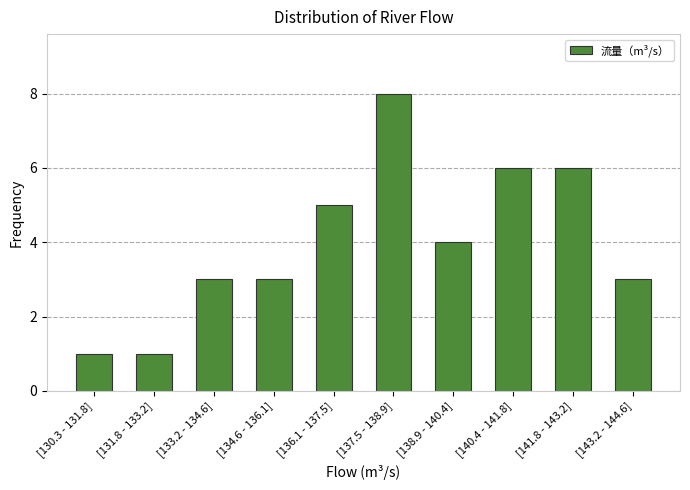

Reading left to right, extract all data points from this chart.

1	1	3	3	5	8	4	6	6	3